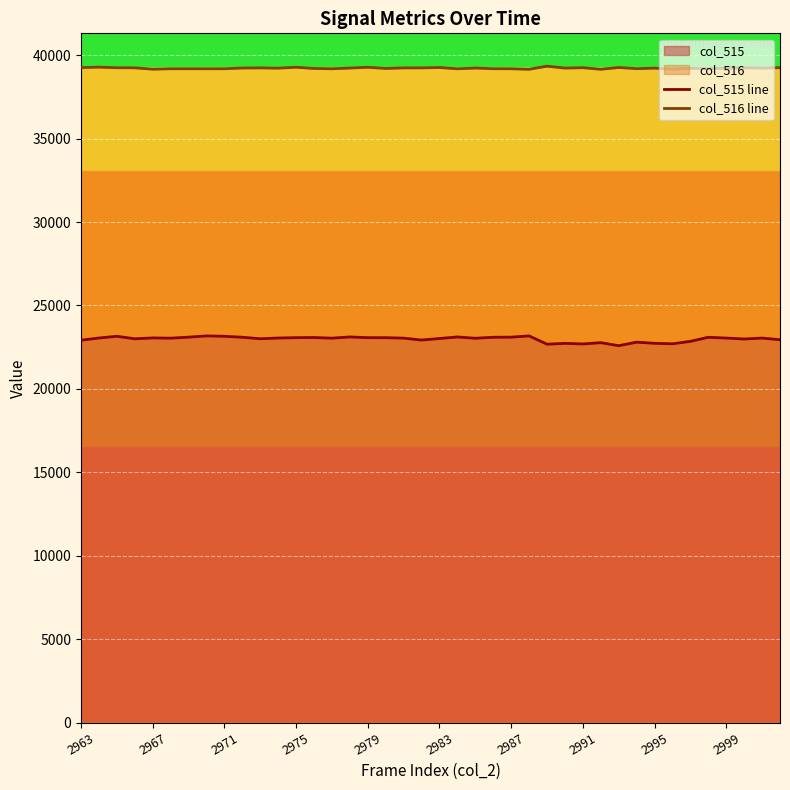

True or false: col_515 line and col_516 line cross at least once.

False